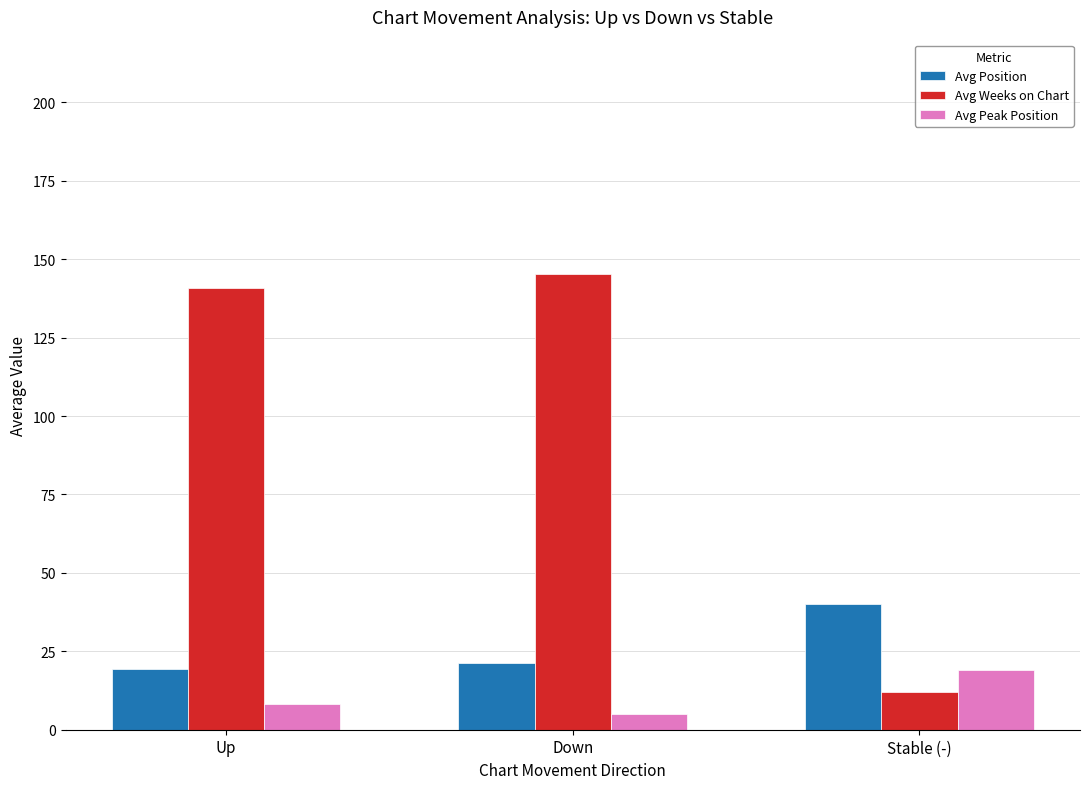

Which series changed the most between Down and Stable (-)?

Avg Weeks on Chart